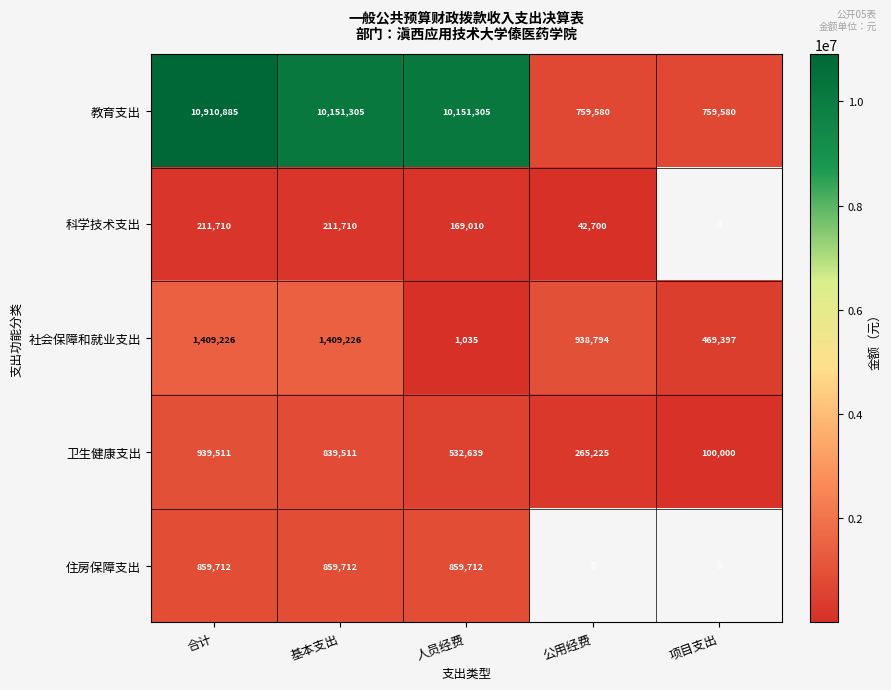

Is it true that 科学技术支出 equals 75510 at 公用经费?

False